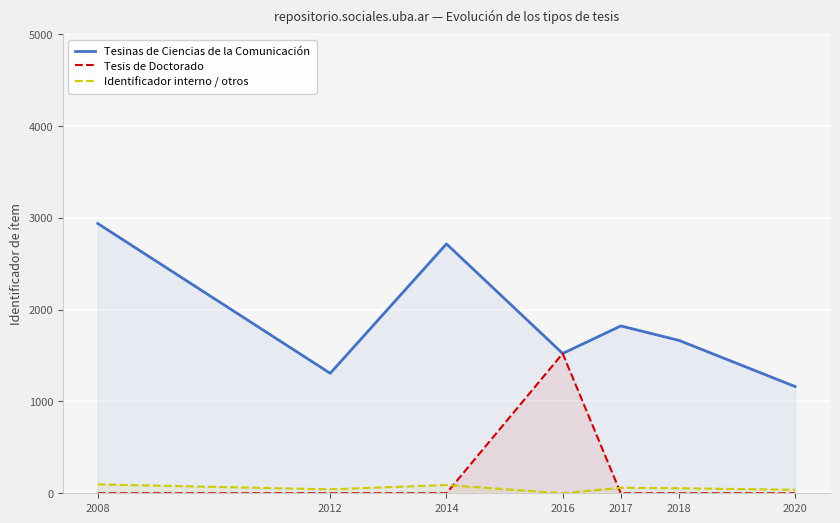

How many distinct data groups are displayed?

3